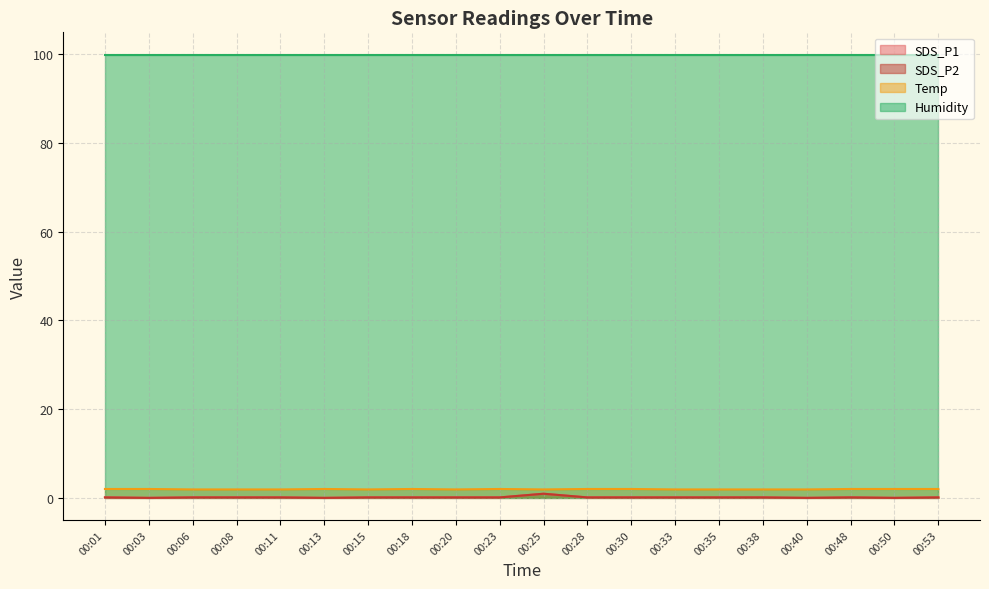

The value of Temp at 00:53 is 2.0. True or false?

True